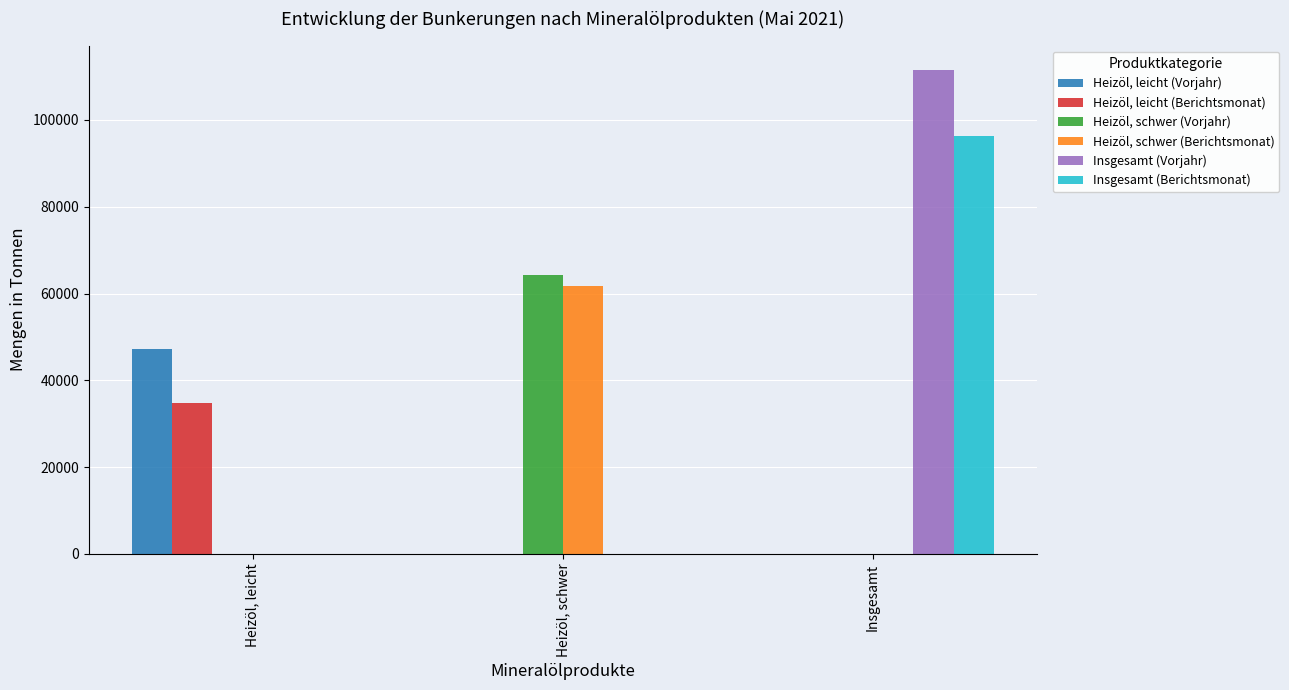

Between Heizöl, leicht and Heizöl, schwer, which series saw the biggest shift?

Heizöl, schwer (Vorjahr)